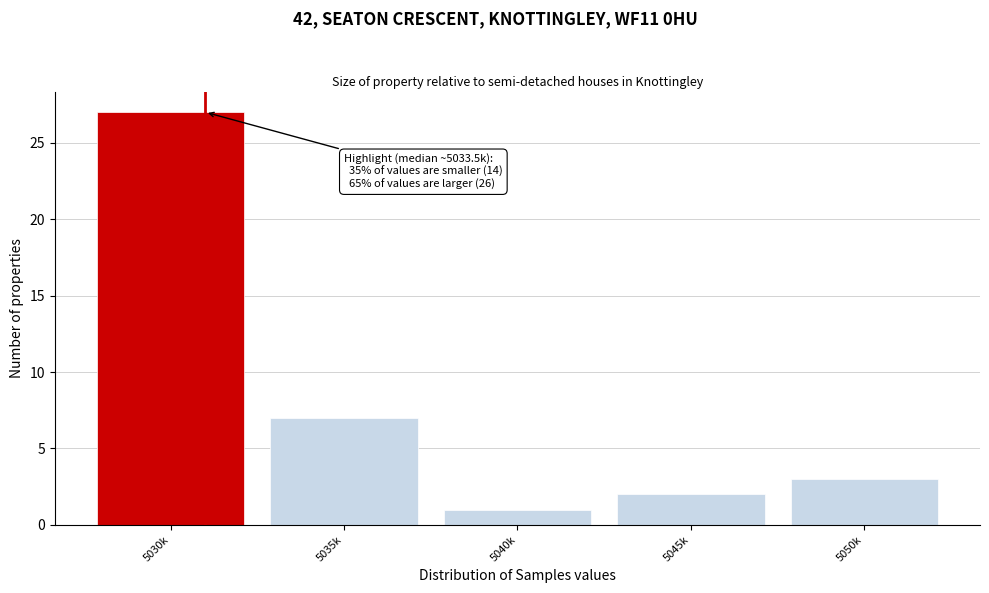

Reading right to left, list all the values displayed in this chart.

3	2	1	7	27